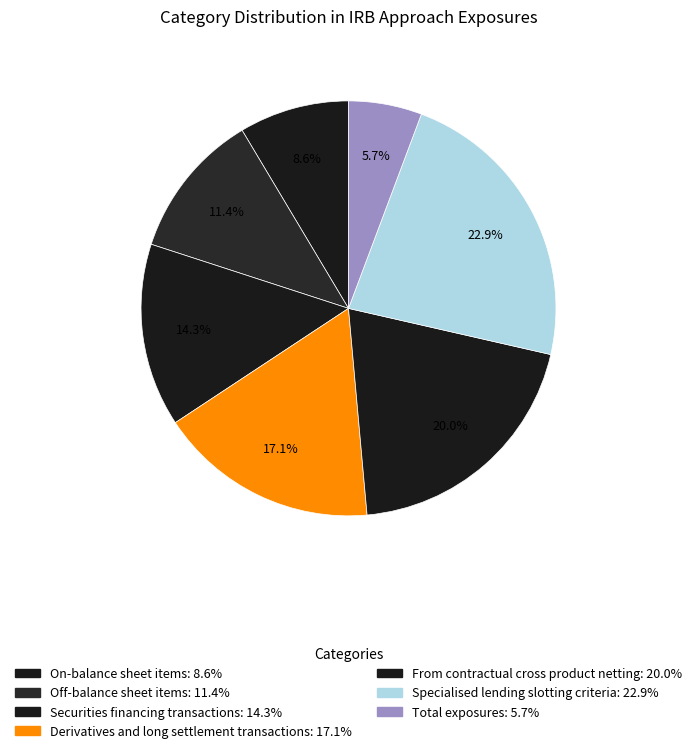

To the nearest percent, what is the average slice percentage?

14%